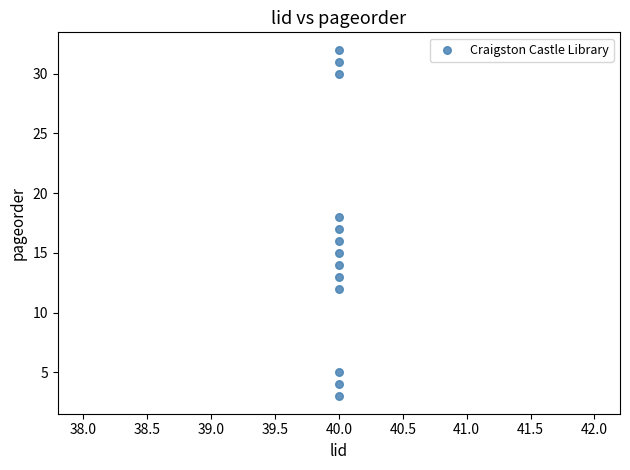

What is the range of Y values (max minus min)?

29